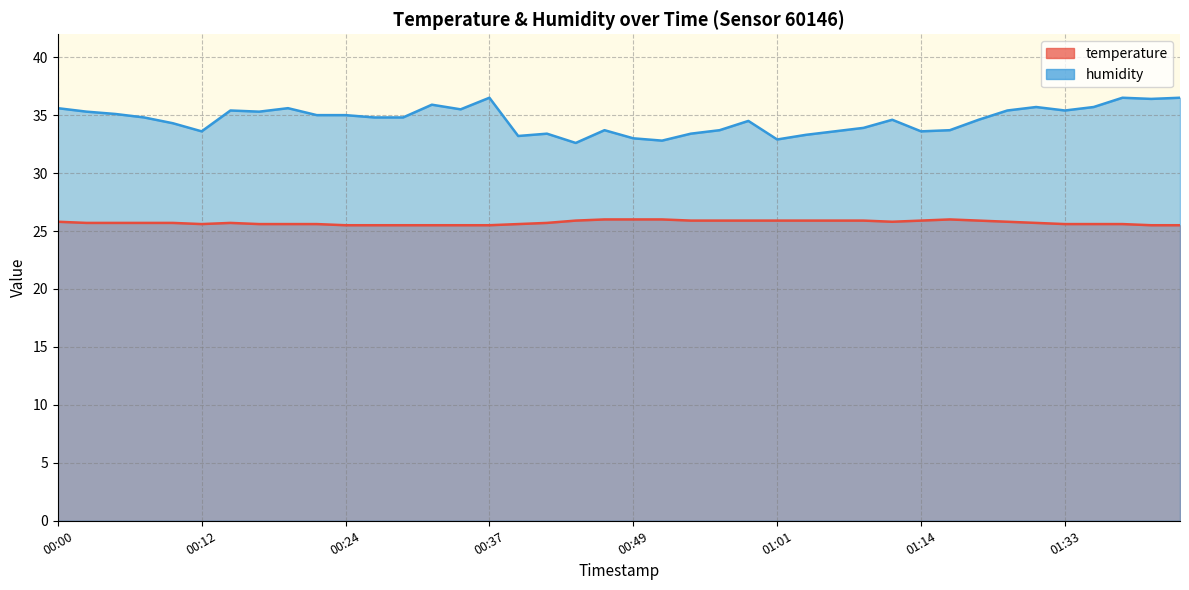

At which category does humidity reach its first local valley?

00:12